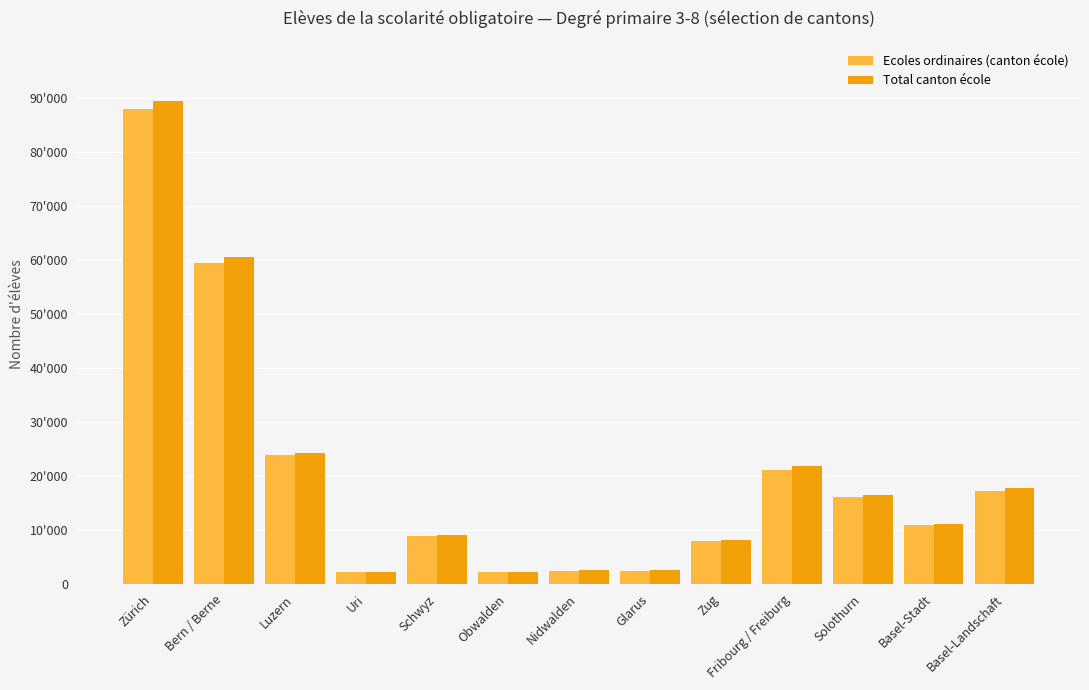

Where is Ecoles ordinaires (canton école) nearest to the value 45064?

Bern / Berne